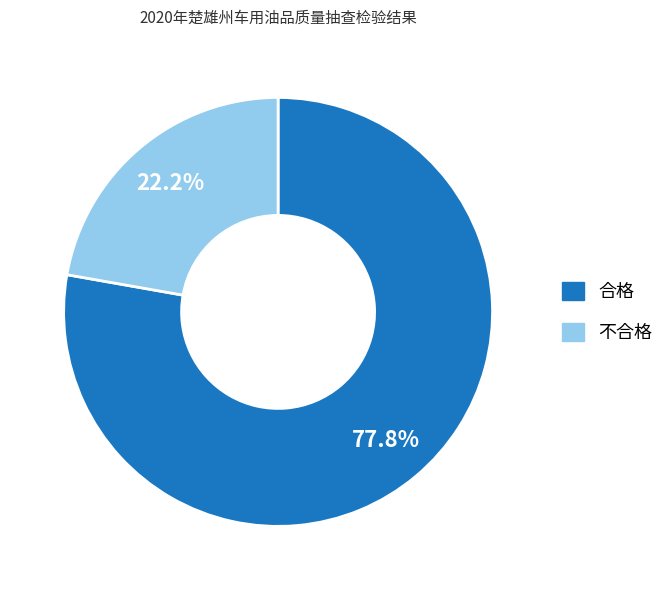

To the nearest percent, what is the difference between the 合格 and 不合格 slice percentages?

56%